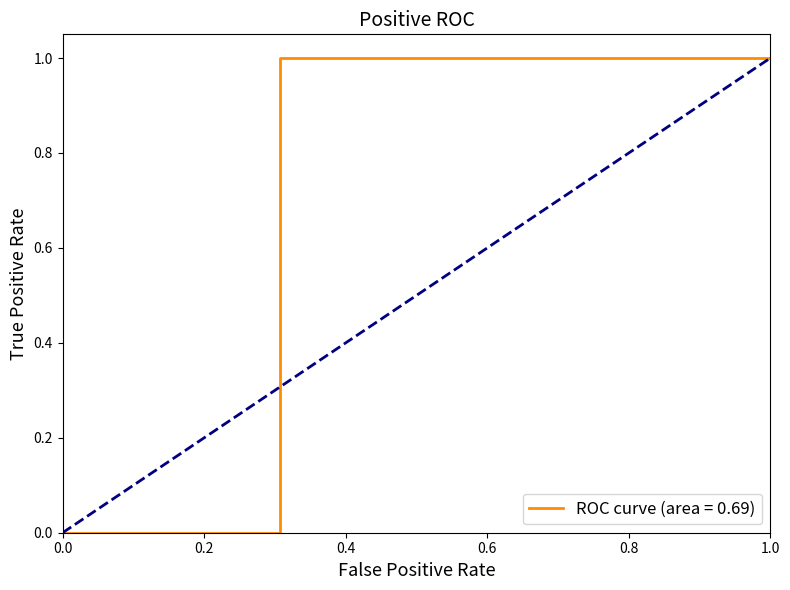

The value of Min at 10 is -1. True or false?

False